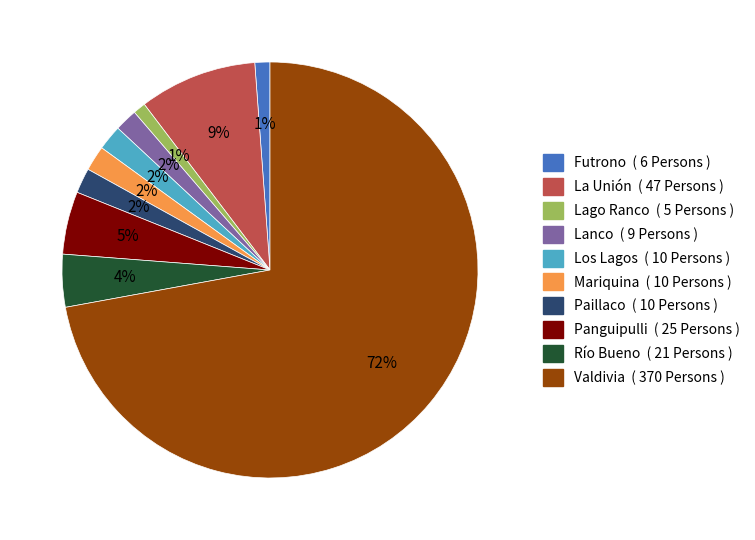

What percentage is the Mariquina slice, to the nearest percent?

2%